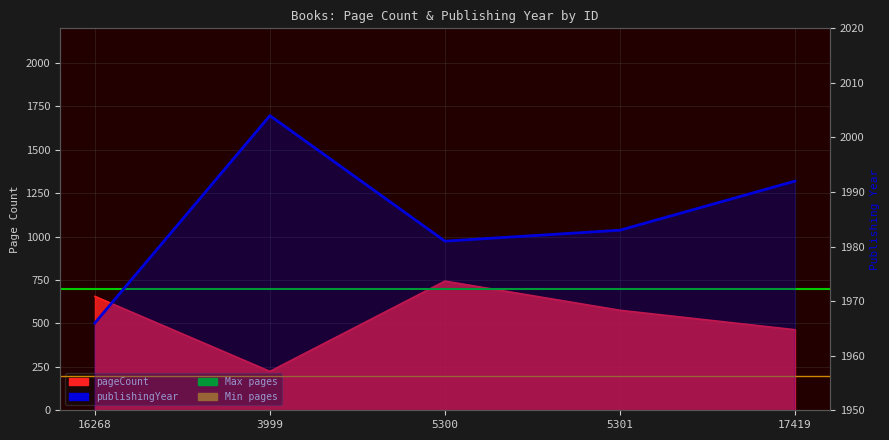

At how many categories does at least one series exceed 1710?

5